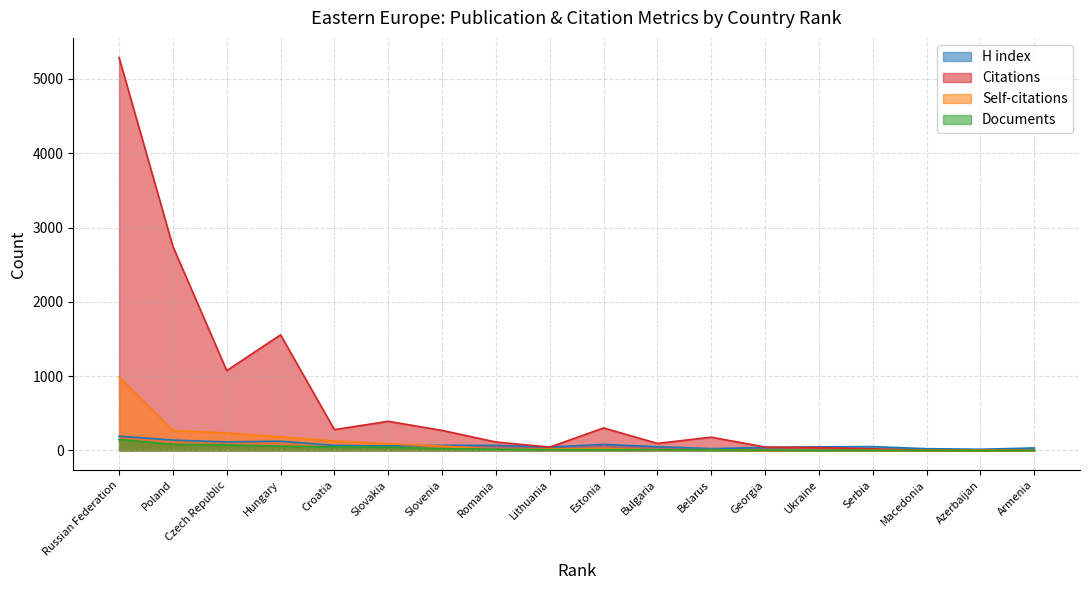

Between Bulgaria and Armenia, which is larger?

Bulgaria